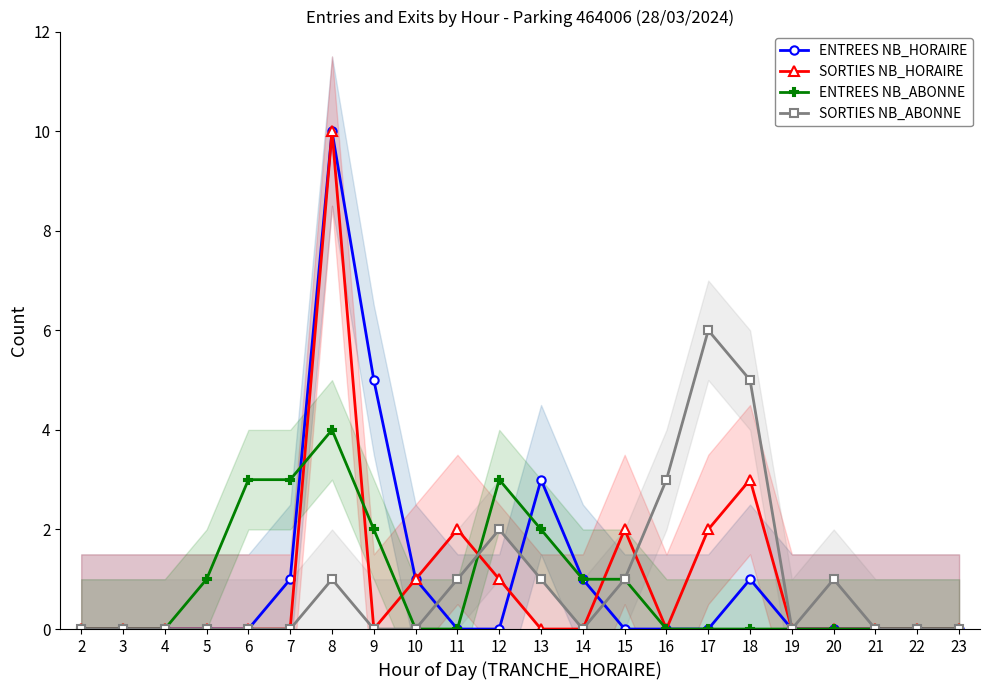

Which series ends up on top after the final intersection of SORTIES NB_HORAIRE and ENTREES NB_ABONNE?

SORTIES NB_HORAIRE